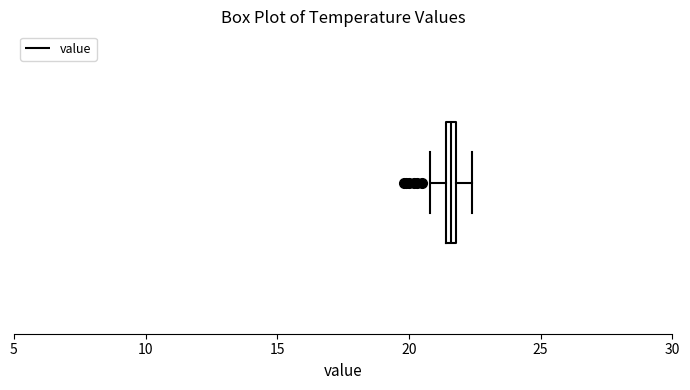

Where is the left edge of the box on the x-axis? The values are not printed on the chart, so give them approximately, as read against the axis.

21.5